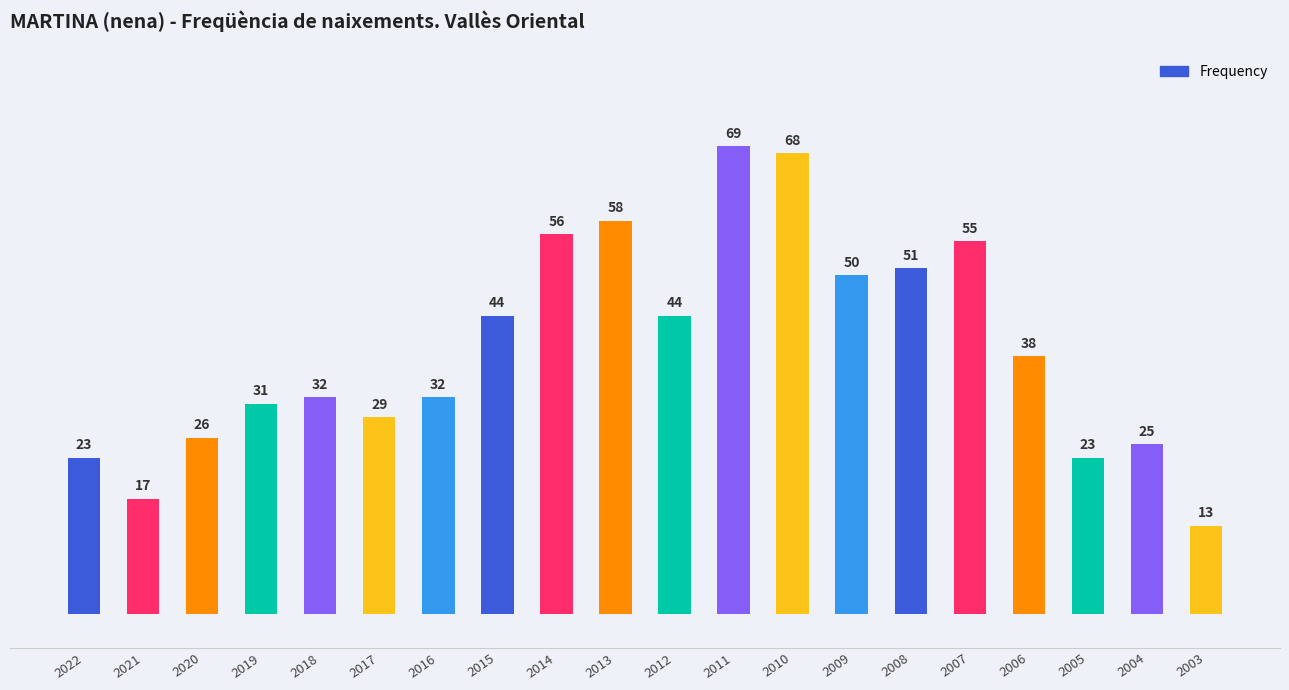

The chart shows a value of 23 at 2005. True or false?

True